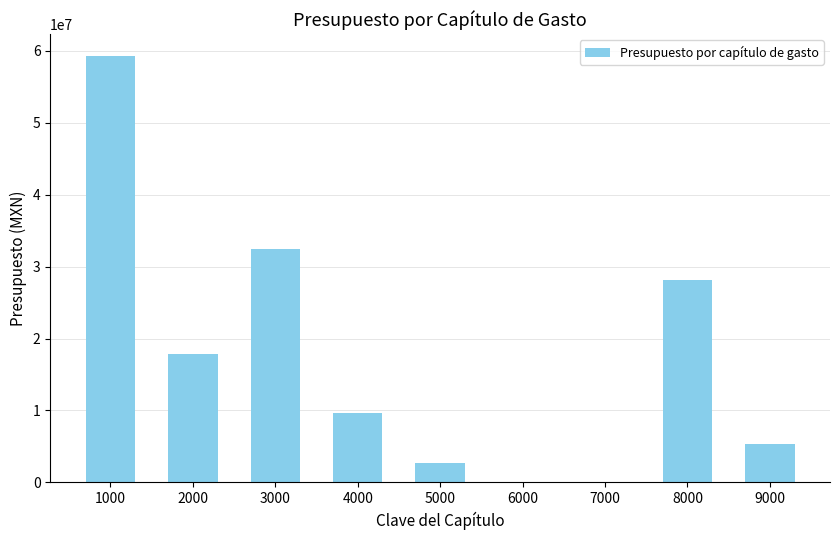

What is the difference between the values at 2000 and 4000?

8219470.0